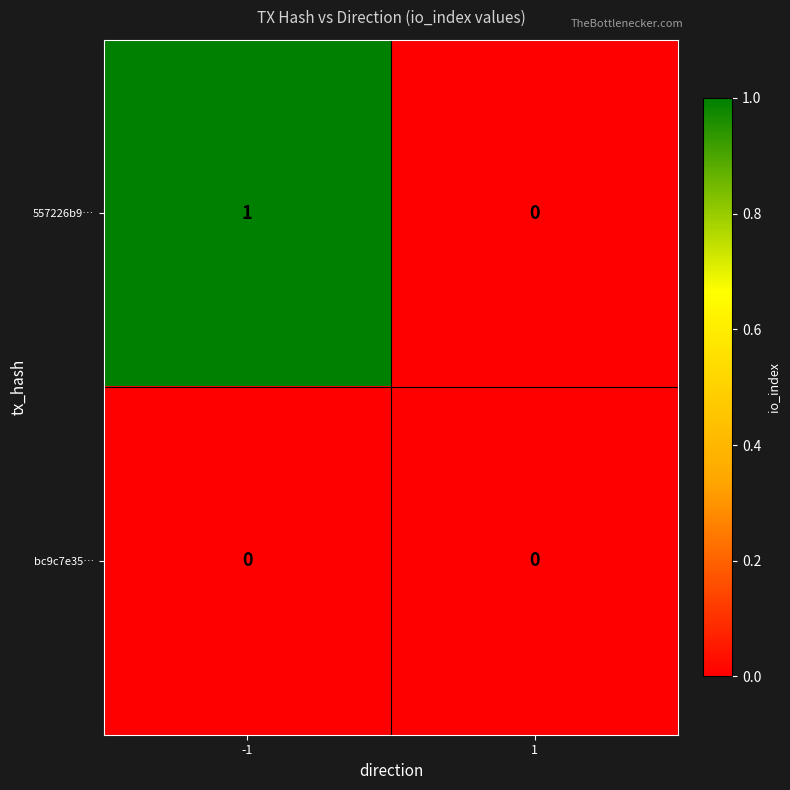

Reading right to left, extract all data points from this chart.

557226b9…: 0	1
bc9c7e35…: 0	0